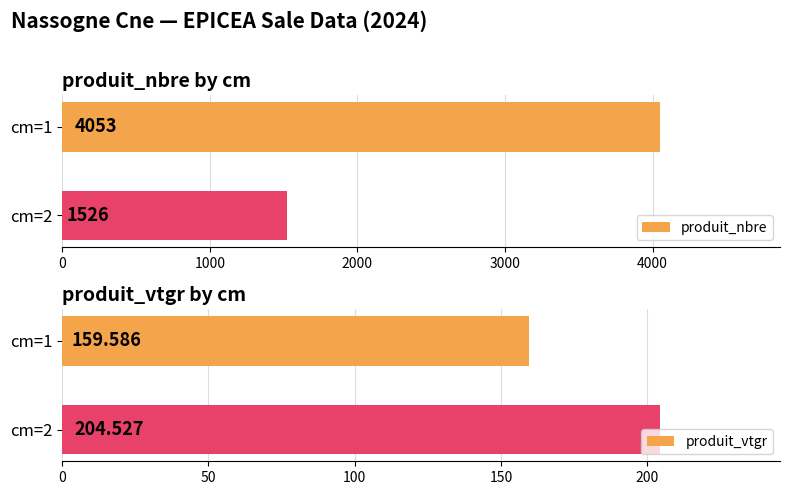

Reading left to right, transcribe all the data shown in this chart.

produit_nbre: 4053.0	1526.0
produit_vtgr: 159.6	204.5